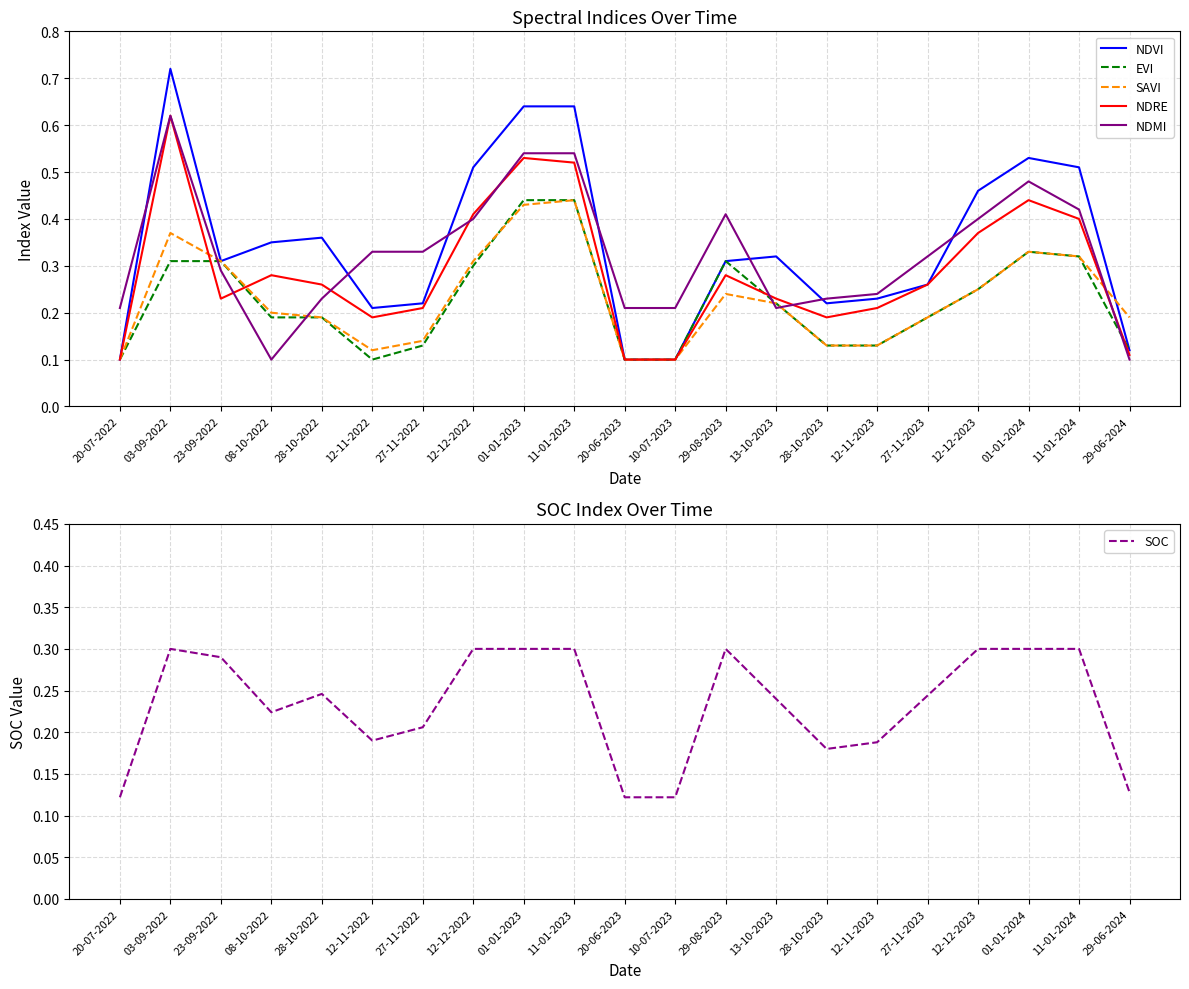

What is the maximum value for NDMI?

0.6